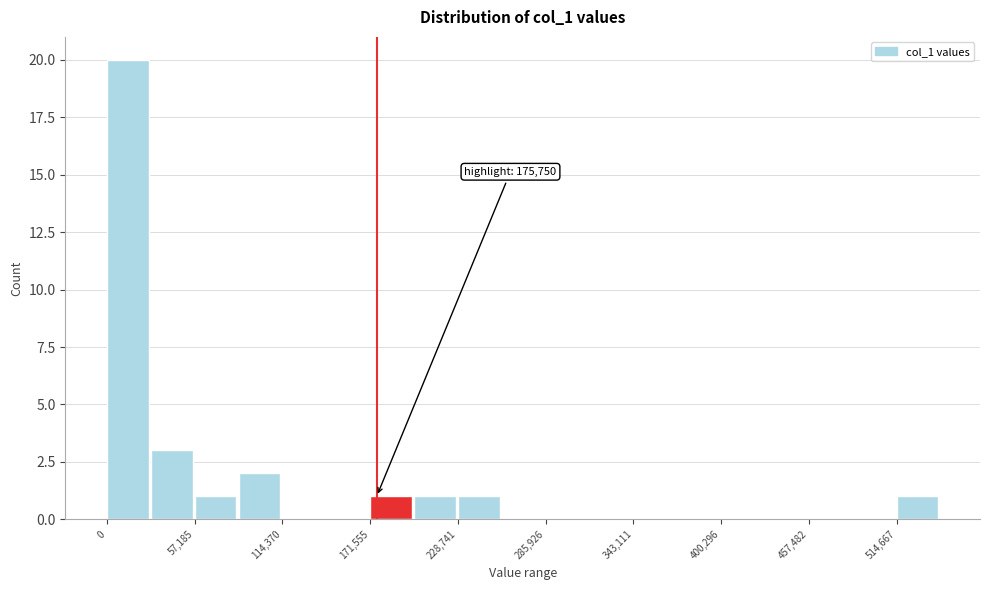

Read against the x-axis, roughly where is the centre of the tallest bar?

10000